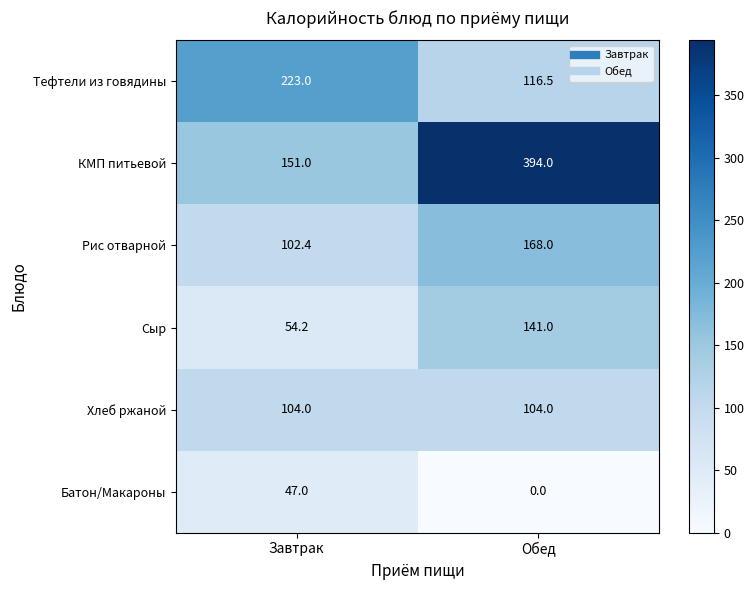

How many series are shown in this chart?

6